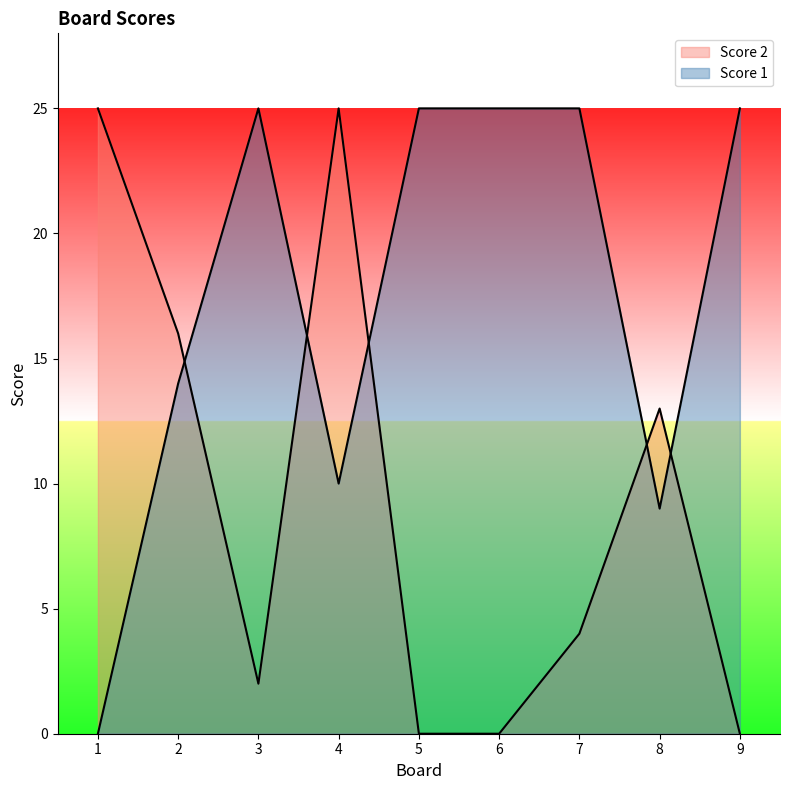

What is the average value of the Score 2 series?

9